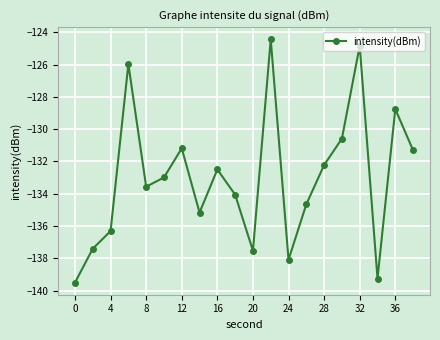

What is the sum of all values?

-2660.4